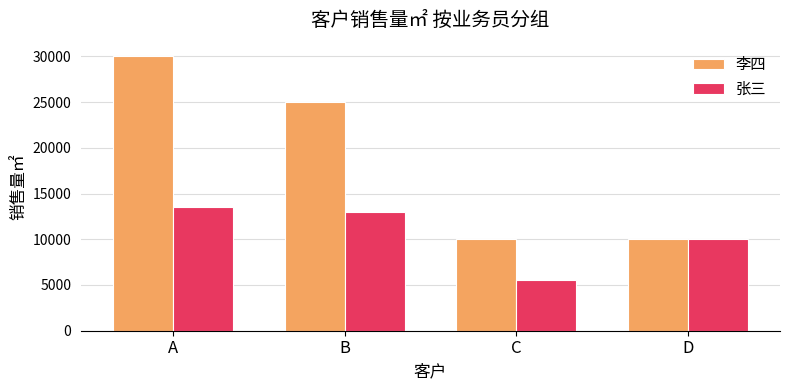

What is the value of the 李四 bar at the 1st from the left?

30000